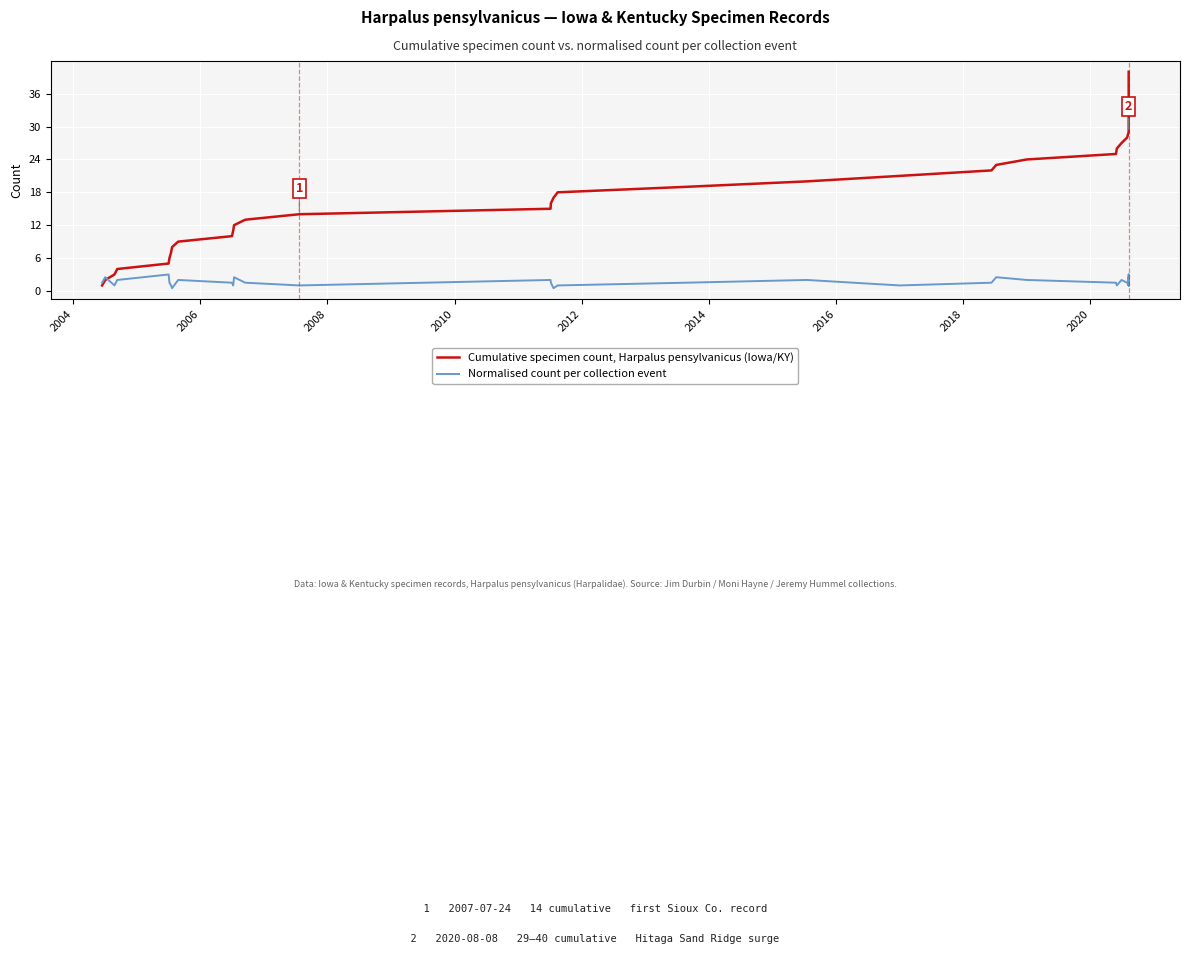

What is the value of the Normalised count per collection event point at the 6th from the left?

1.5